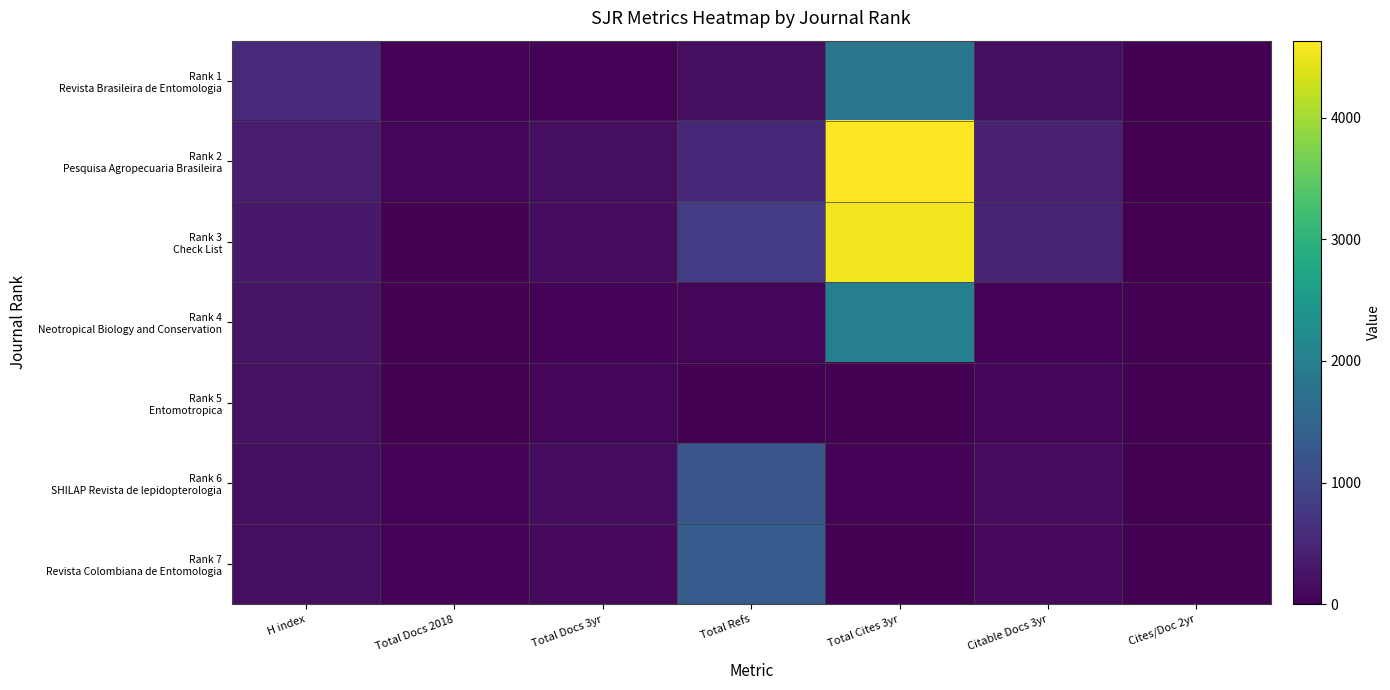

At how many categories does at least one series exceed 4402?

1